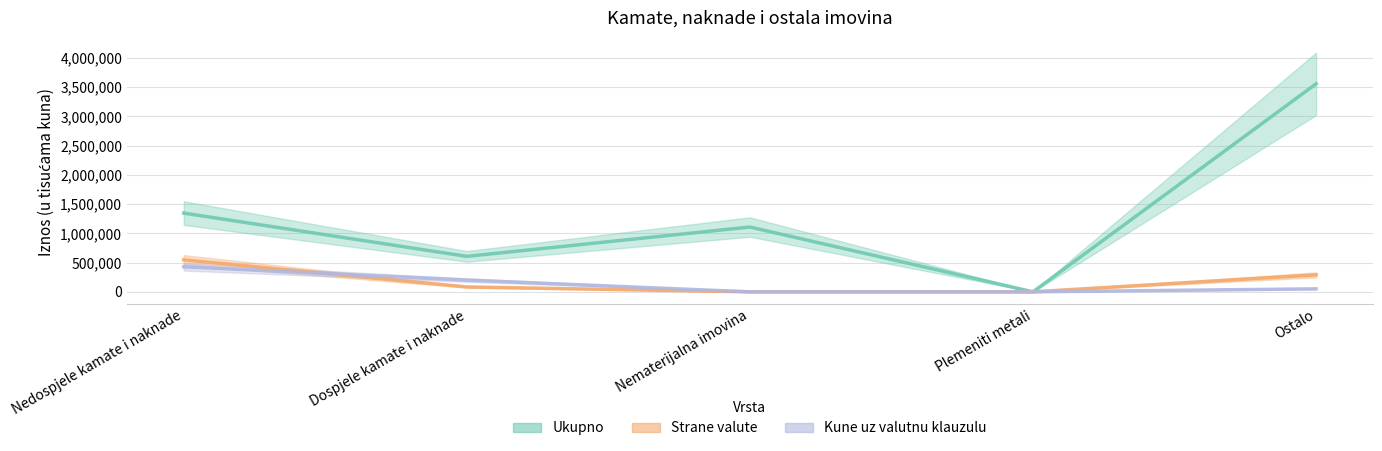

List the labels in order of Ukupno value, smallest first.

Plemeniti metali, Dospjele kamate i naknade, Nematerijalna imovina, Nedospjele kamate i naknade, Ostalo